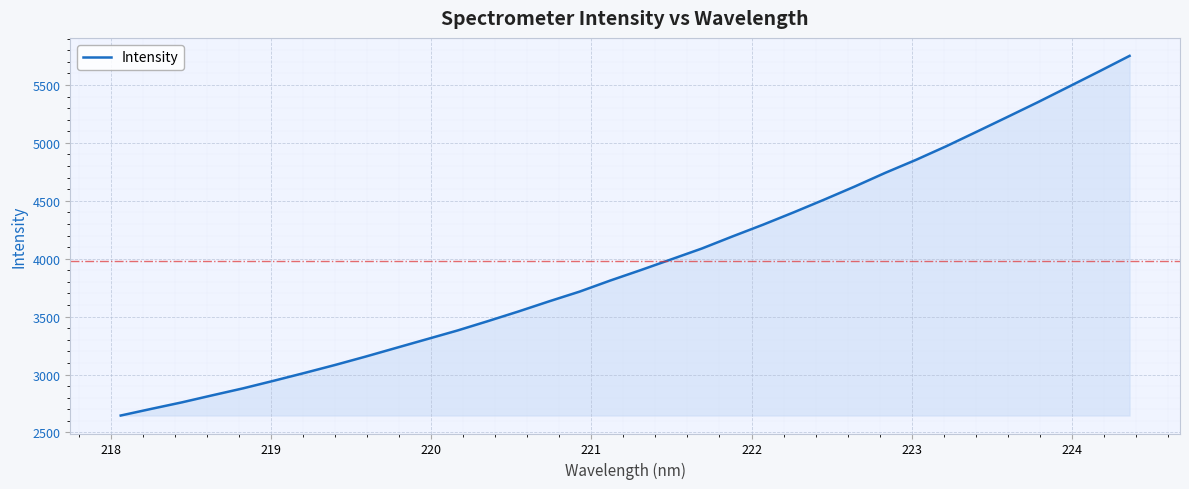

What is the greatest value displayed?

5751.5